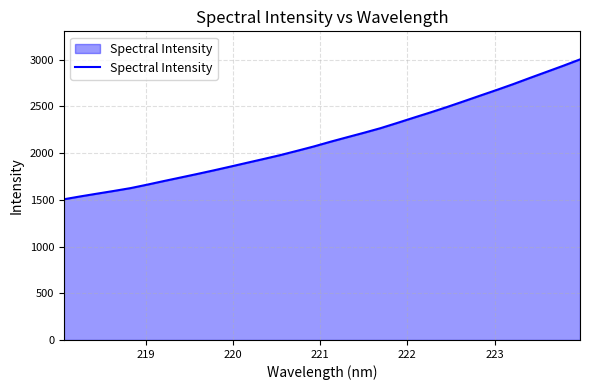

What is the greatest value displayed?

3003.0